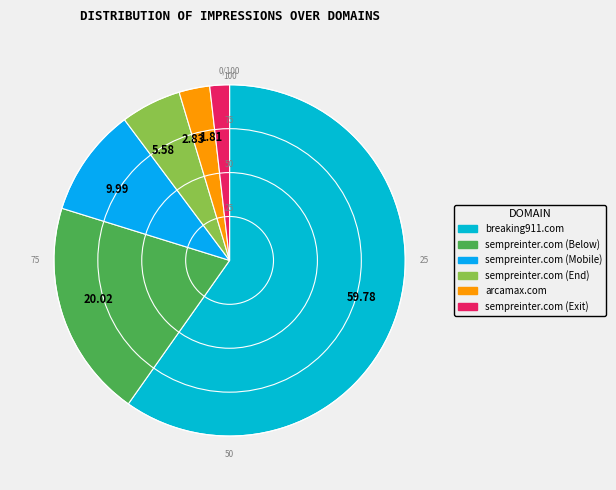

Count the number of slices in the pie.

6